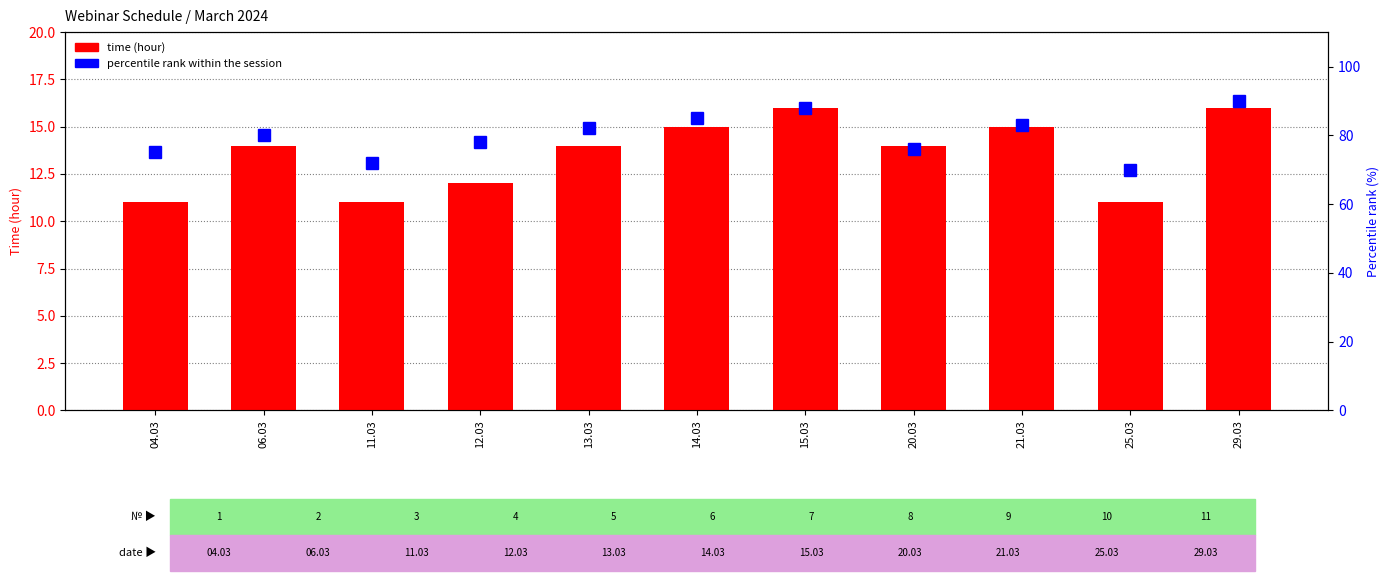

What is the maximum value for percentile rank within the session?

90